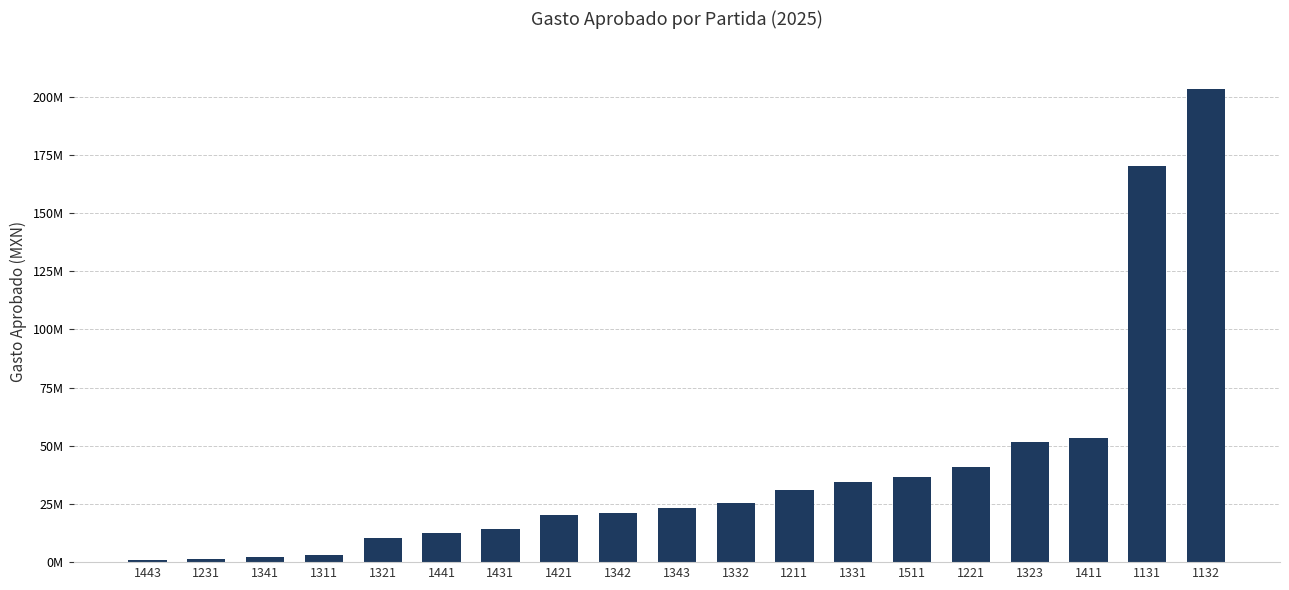

What is the label of the 10th bar from the right?

1343